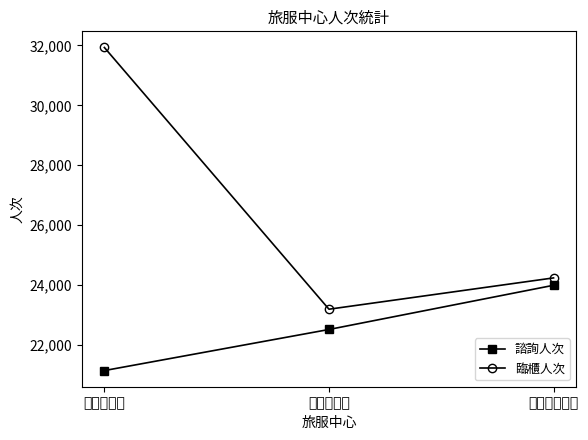

Which series changed the most between 桃園火車站 and 高鐵桃園車站?

臨櫃人次